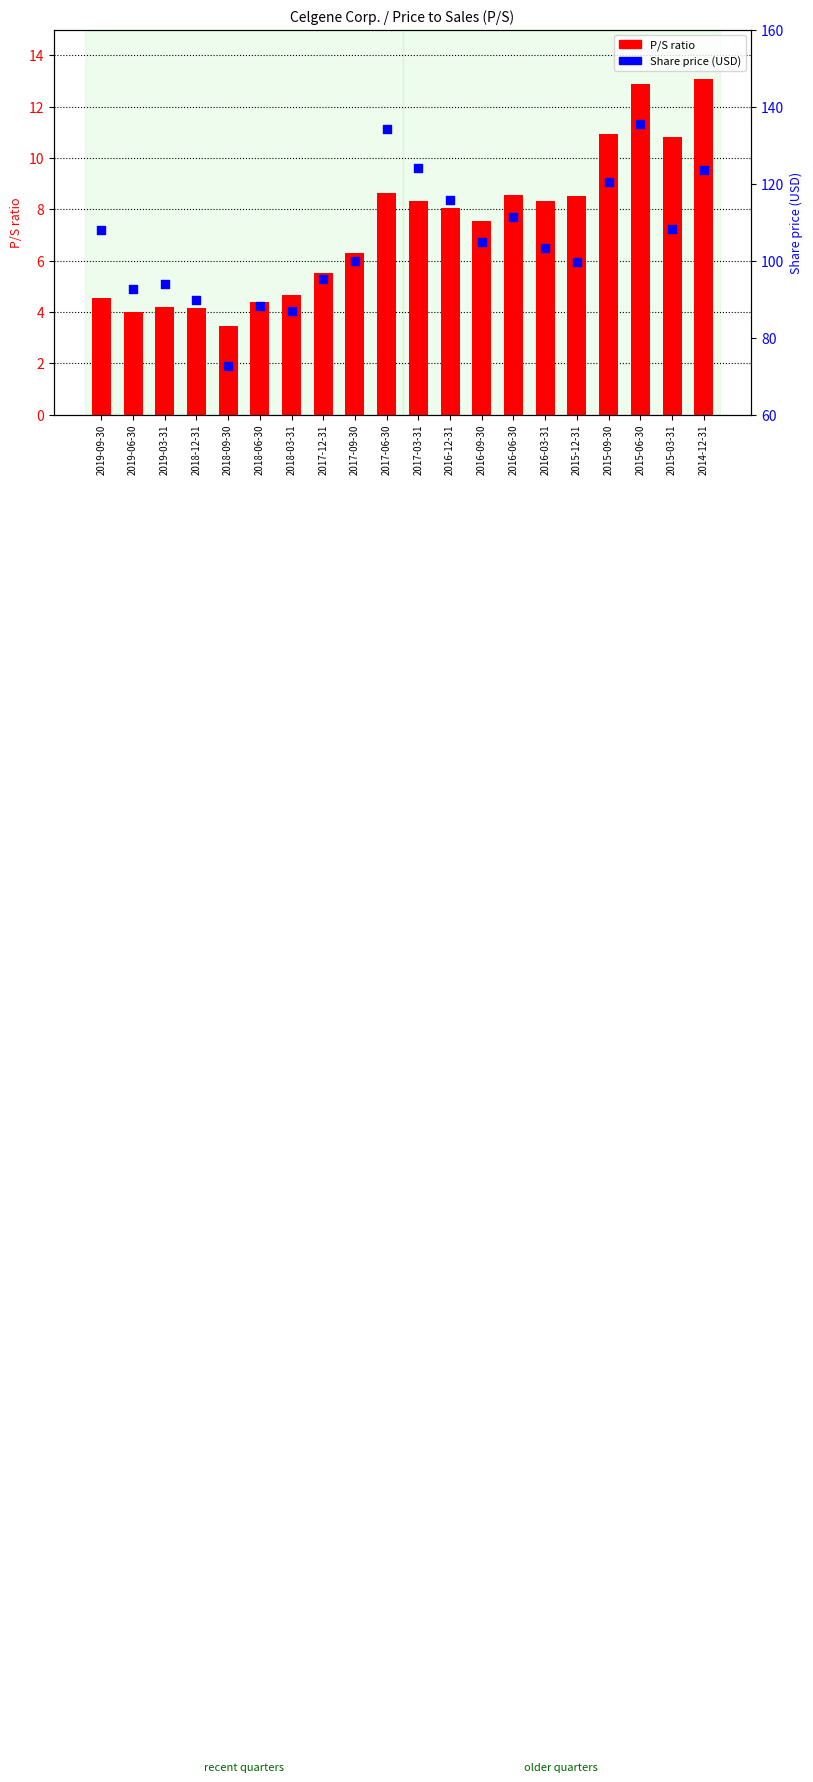

Is the value of P/S ratio at 2018-12-31 greater than the value of Share price at 2018-03-31?

No